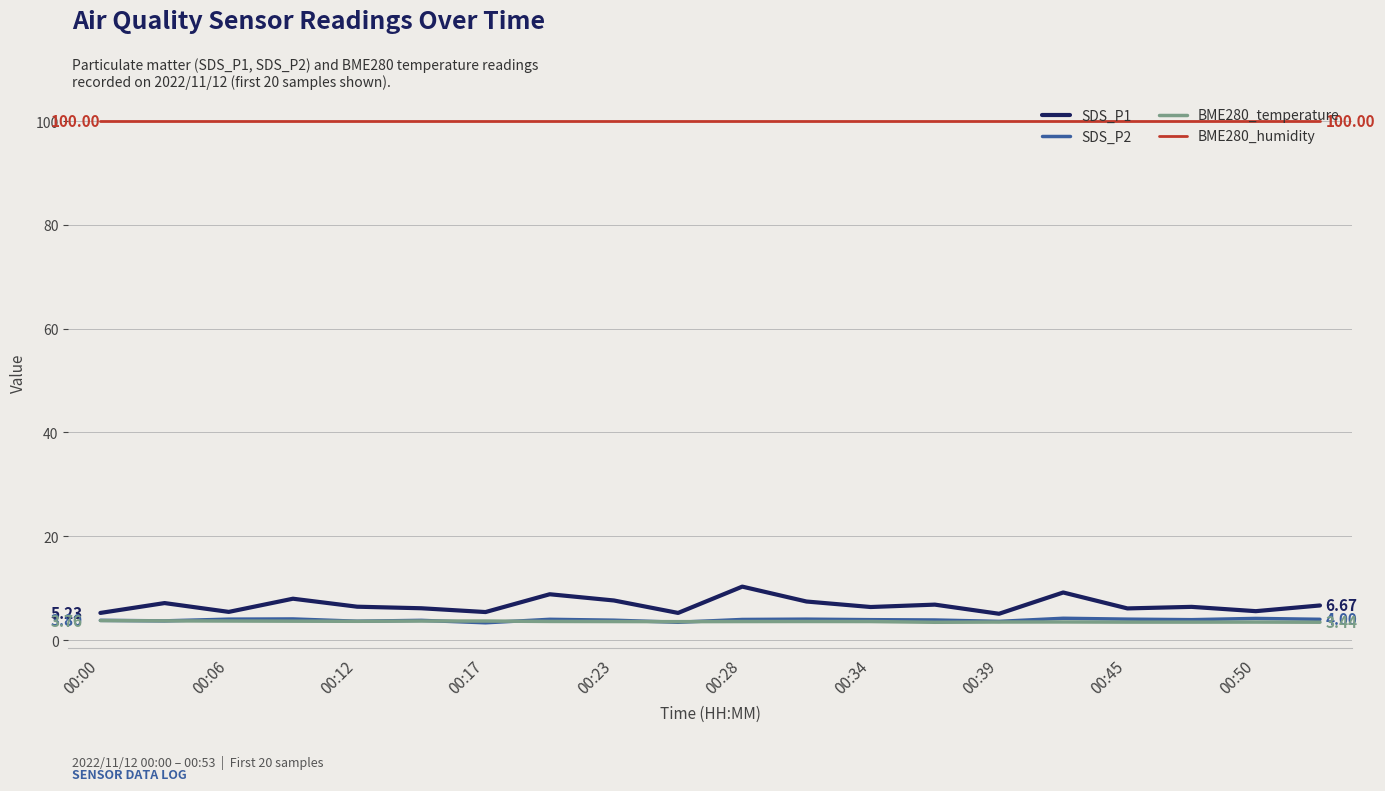

True or false: BME280_humidity and SDS_P2 intersect in this chart.

False